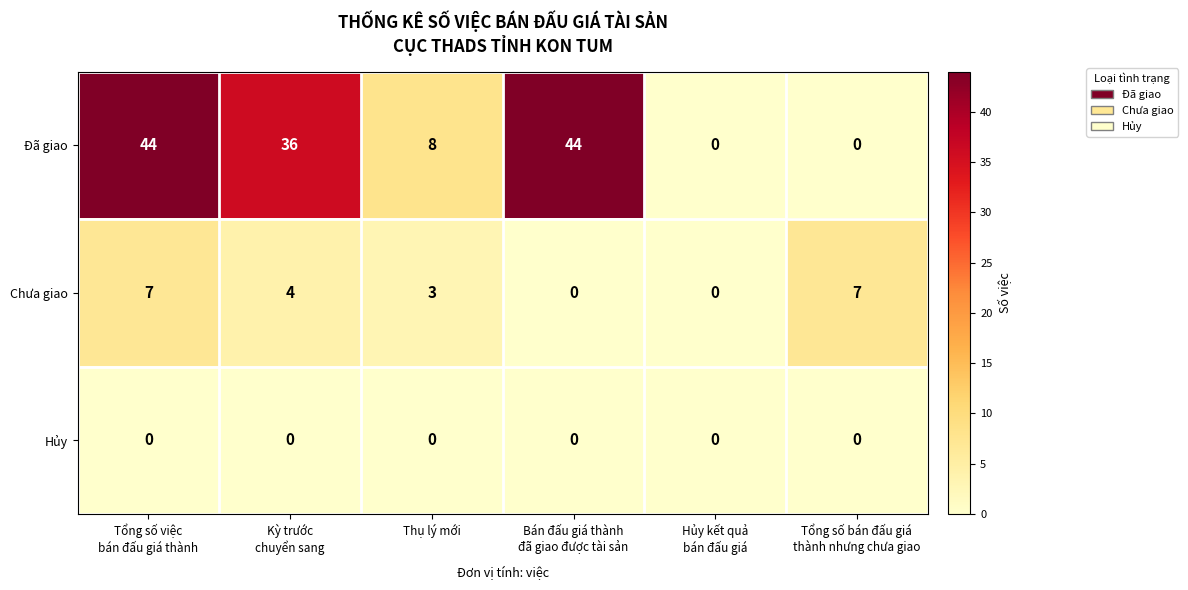

Which series has the largest range (max minus min)?

Đã giao